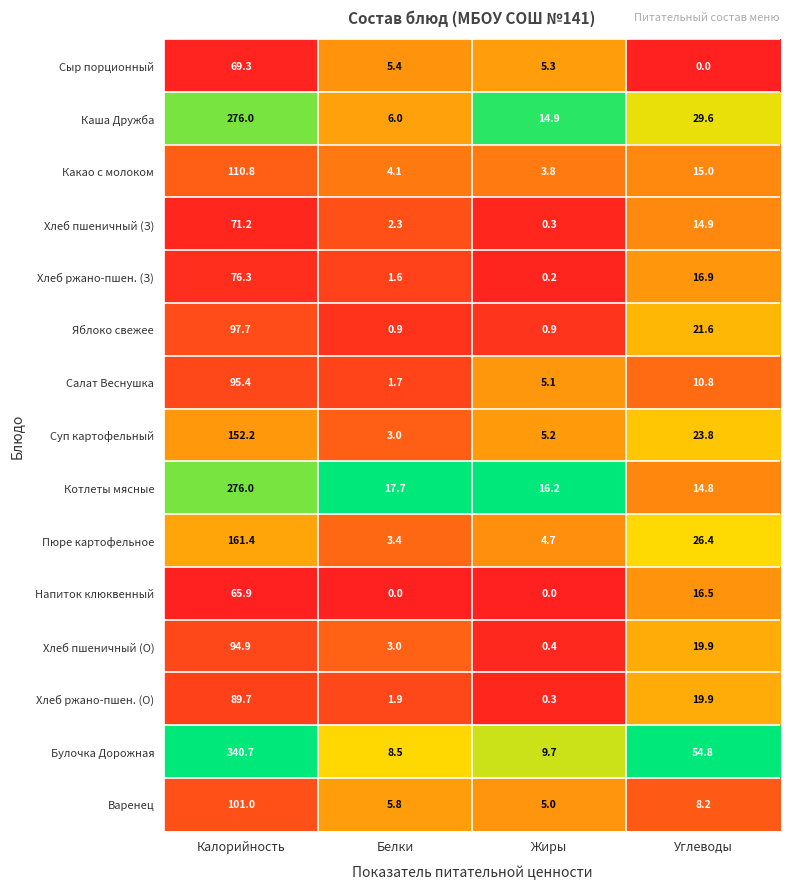

The Сыр порционный series shows 107.3 at Калорийность. True or false?

False